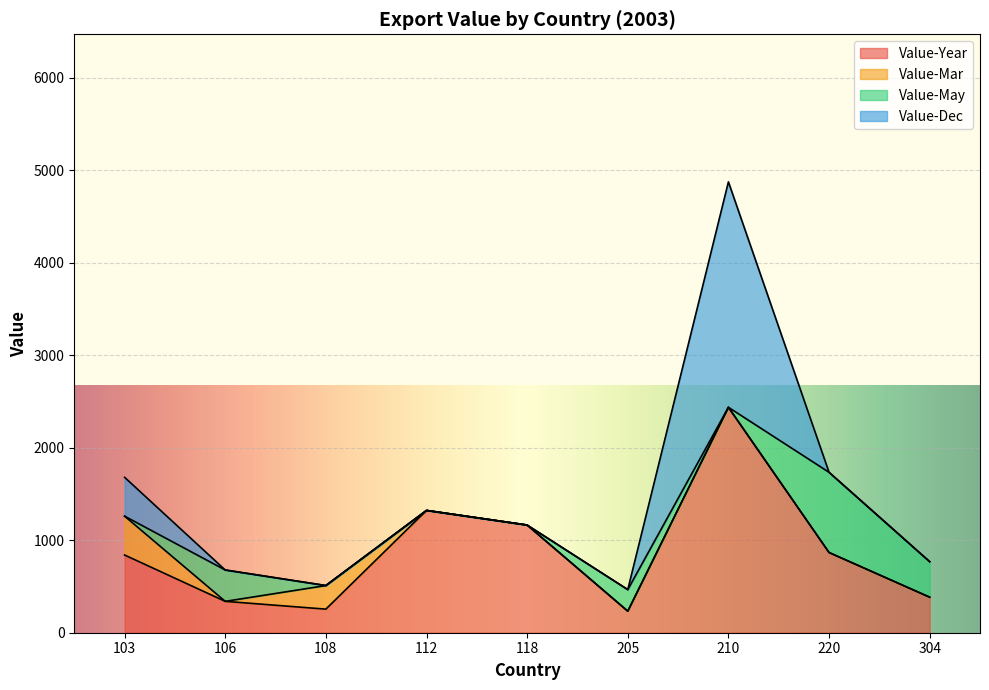

True or false: Value-Year and Value-Mar cross at least once.

False